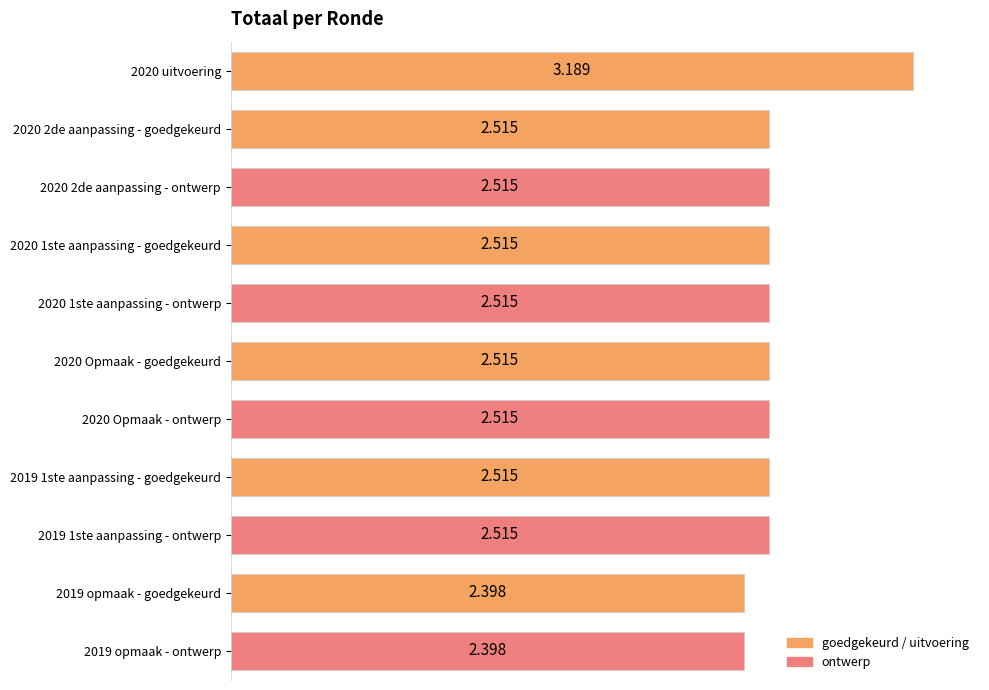

How many bars are there in total?

11